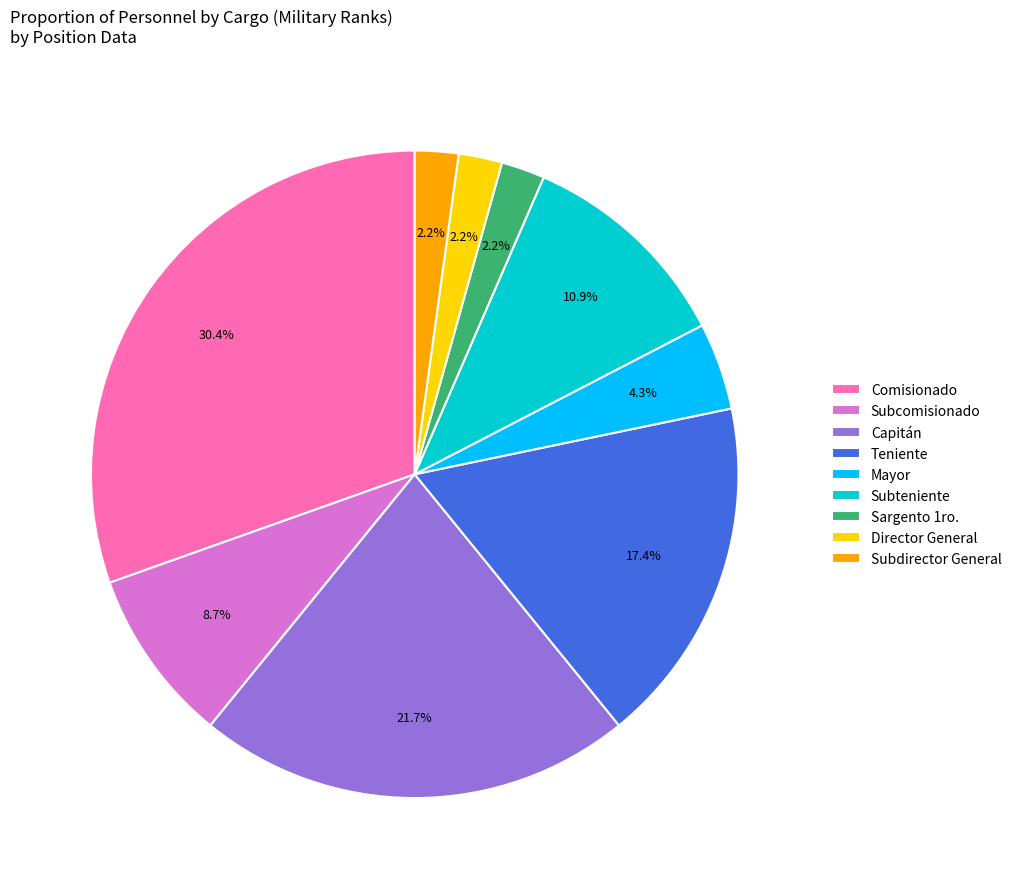

Is it true that Teniente is 17% of the pie?

True